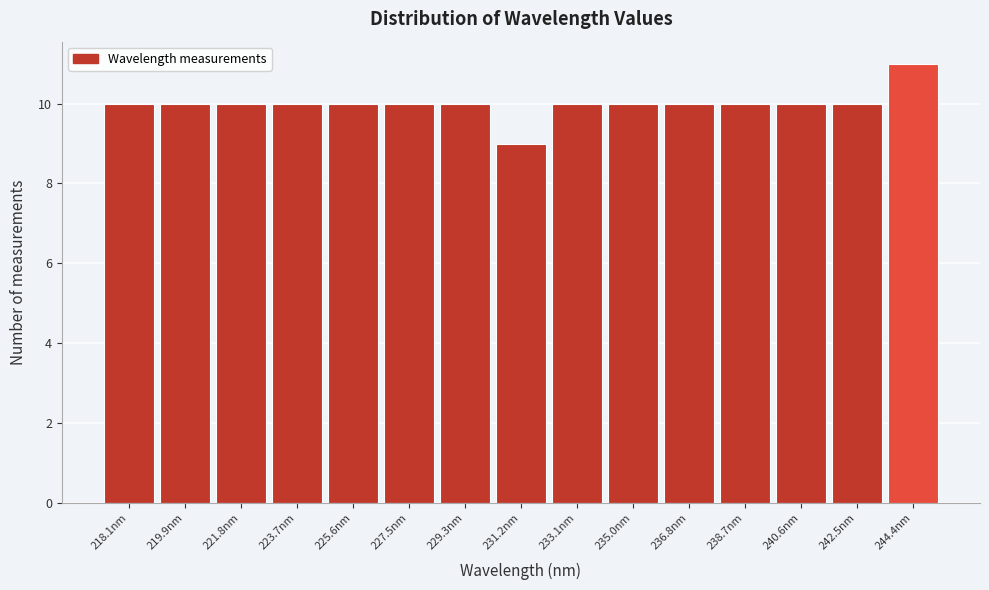

Reading left to right, extract all data points from this chart.

10	10	10	10	10	10	10	9	10	10	10	10	10	10	11